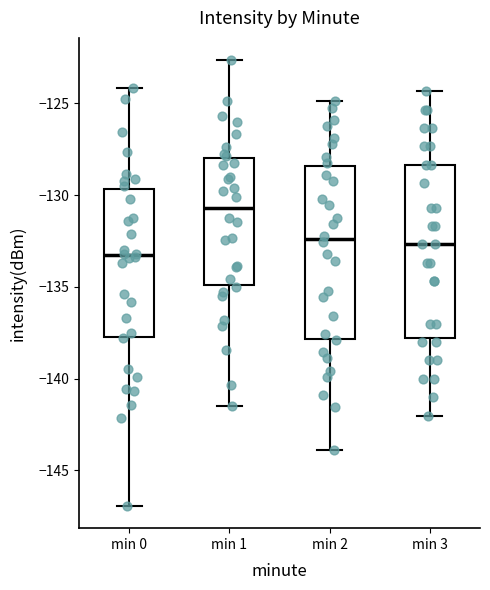

Reading left to right, transcribe this box plot: for each box, give where its median line is, the range the box spans, and where its two whiskers end, as read against the y-axis. The values are not printed on the chart, so give them approximately, as read against the axis.

min 0: median -133.5, box -137.5 to -129.5, whiskers -147.0 to -124.0
min 1: median -130.5, box -135.0 to -128.0, whiskers -141.5 to -122.5
min 2: median -132.5, box -138.0 to -128.5, whiskers -144.0 to -125.0
min 3: median -132.5, box -138.0 to -128.5, whiskers -142.0 to -124.5